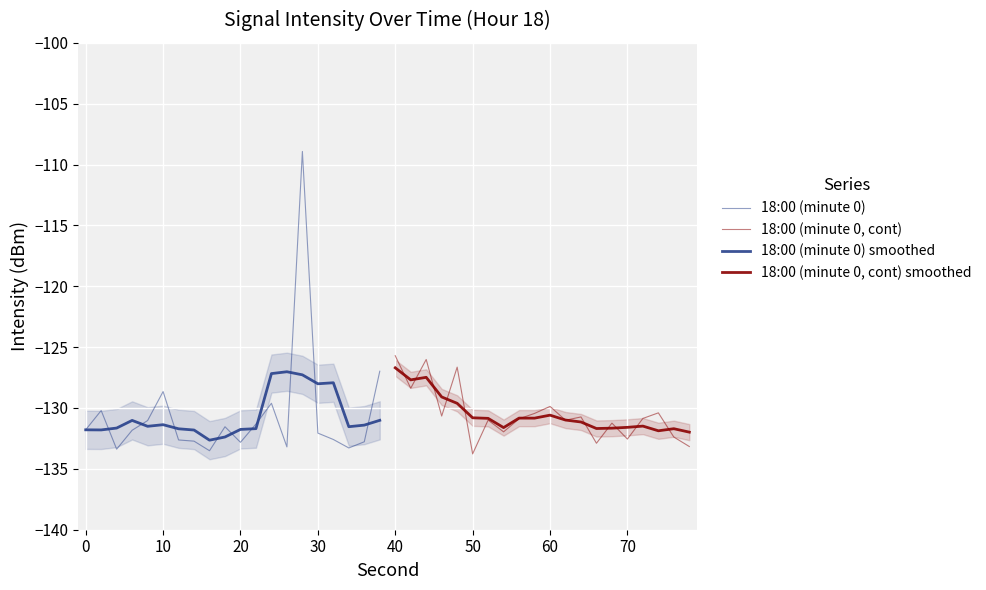

What are all the series names shown in the legend?

18:00 (minute 0), 18:00 (minute 0, cont), 18:00 (minute 0) smoothed, 18:00 (minute 0, cont) smoothed